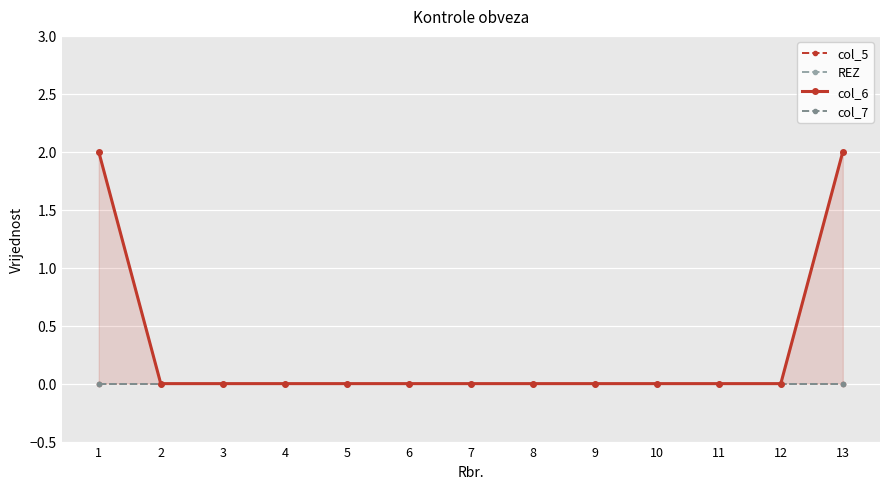

True or false: col_5 and REZ intersect in this chart.

False